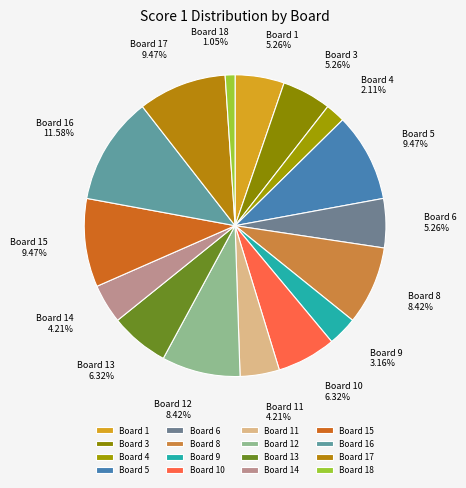

To the nearest percent, what percentage of the pie is Board 15?

9%